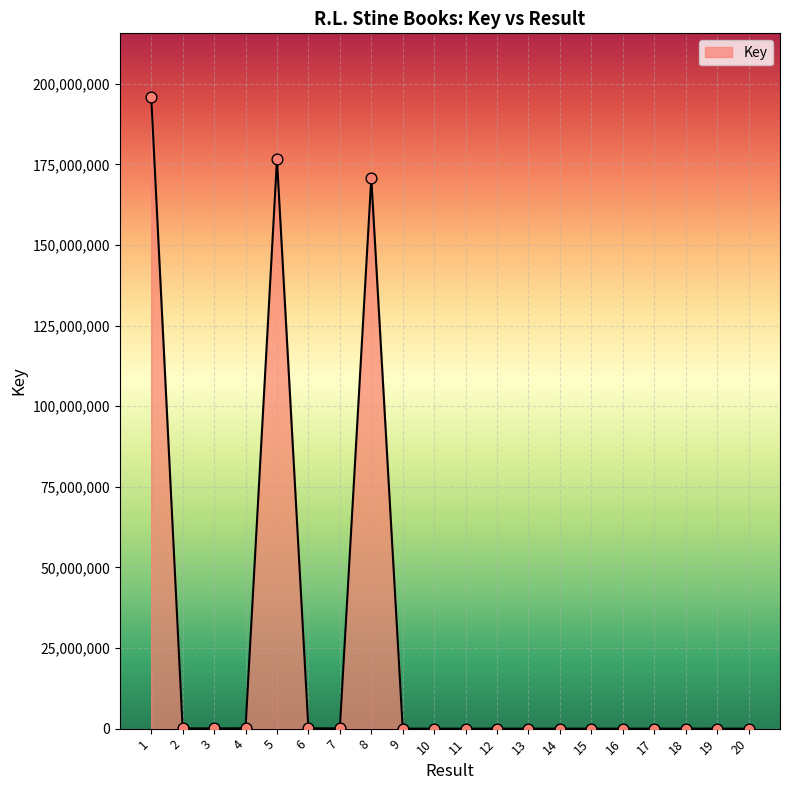

What is the difference between the maximum and minimum values?

196019660